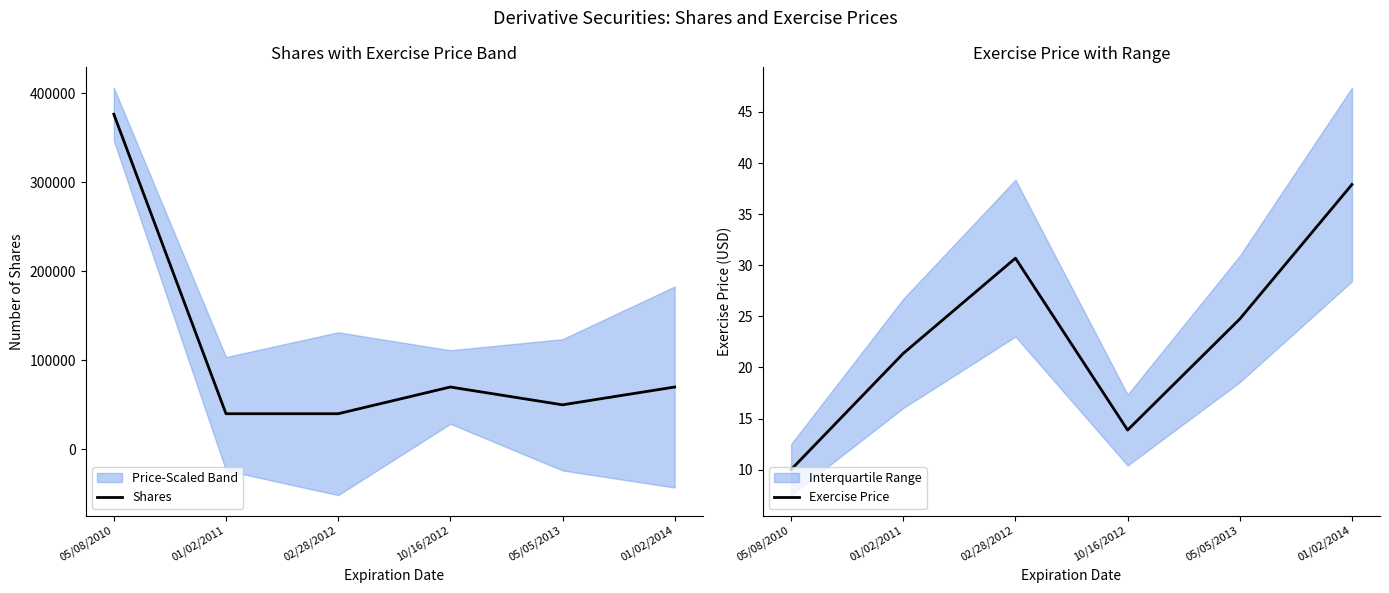

Is it true that Shares equals 88706.5 at 05/05/2013?

False